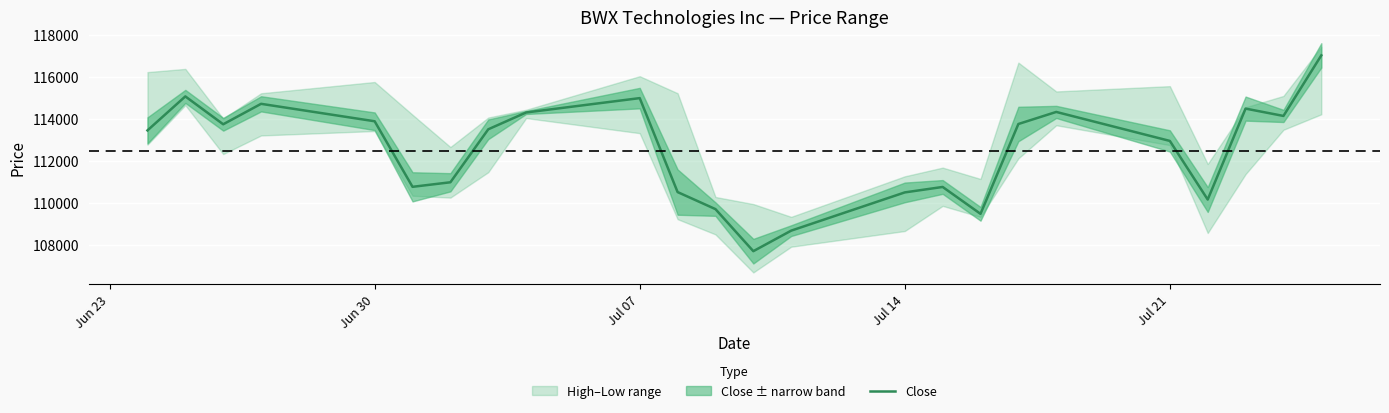

What is the minimum value for Close?

107724